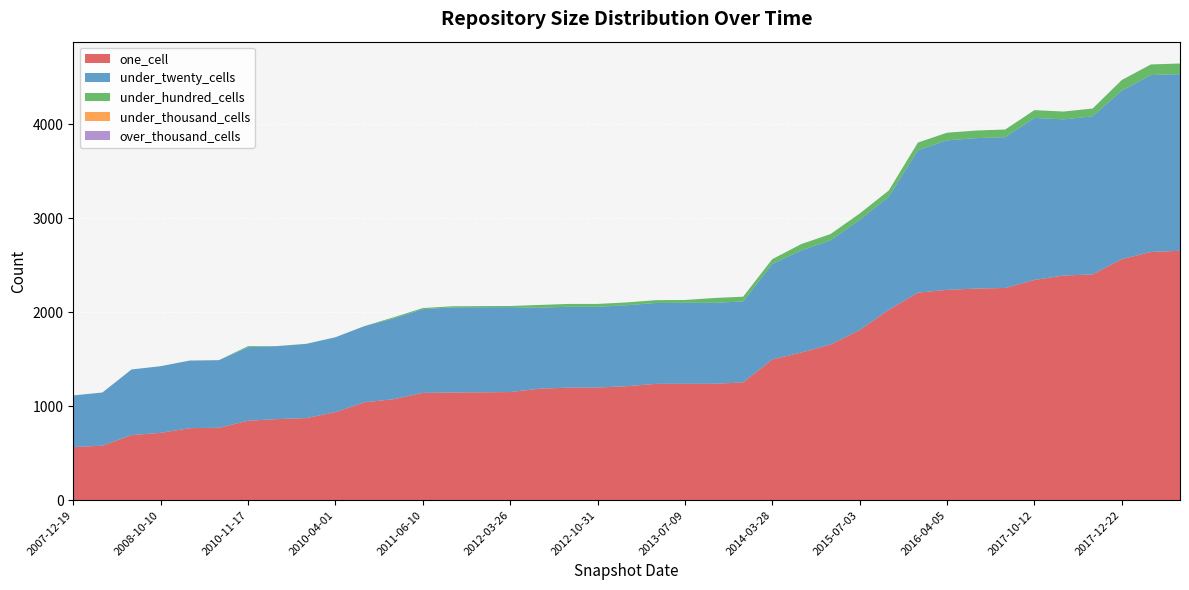

Reading left to right, what are all the values shown in this chart?

one_cell: 565	579	692	716	766	770	845	862	873	936	1041	1074	1141	1145	1147	1150	1185	1197	1198	1212	1237	1238	1238	1252	1497	1570	1655	1809	2024	2207	2237	2250	2257	2342	2389	2401	2563	2640	2652
under_twenty_cells: 549	566	698	709	719	719	782	776	789	796	810	859	890	905	905	903	861	860	859	861	860	861	861	861	1015	1087	1108	1172	1202	1515	1590	1600	1604	1723	1661	1681	1792	1881	1879
under_hundred_cells: 0	0	0	0	0	0	11	1	1	1	1	12	12	12	12	12	30	30	30	30	30	30	51	51	51	67	67	67	67	81	81	81	81	83	83	83	113	113	113
under_thousand_cells: 0	0	0	0	0	0	0	0	0	0	0	0	0	0	0	0	0	0	0	0	0	0	0	0	0	0	0	0	0	0	0	0	0	0	0	0	0	0	0
over_thousand_cells: 0	0	0	0	0	0	0	0	0	0	0	0	0	0	0	0	0	0	0	0	0	0	0	0	0	0	0	0	0	0	0	0	0	0	0	0	0	0	0